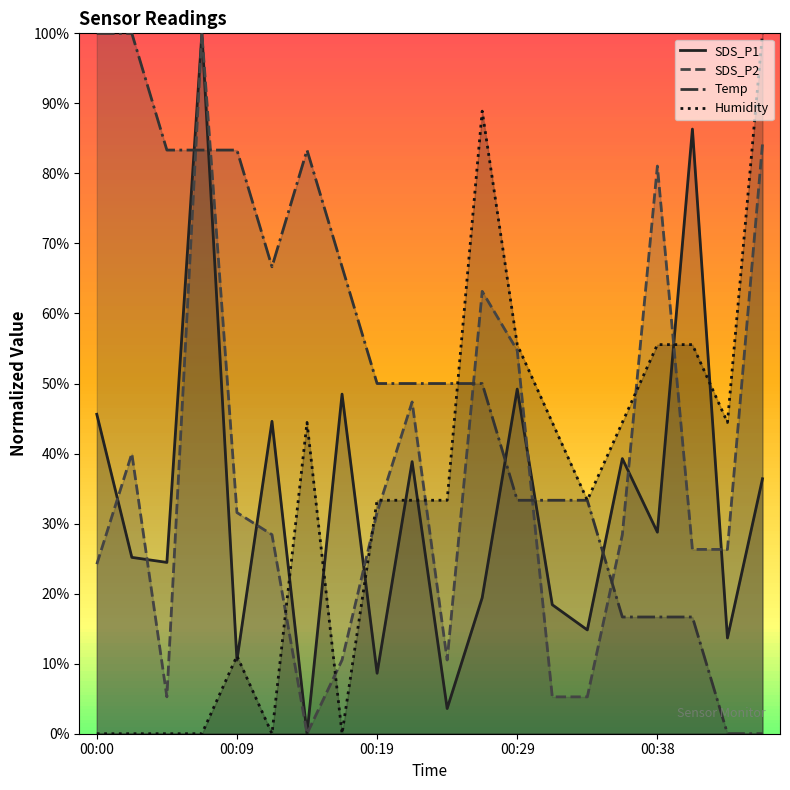

Is the value of SDS_P2 at 15 greater than the value of SDS_P1 at 7?

No